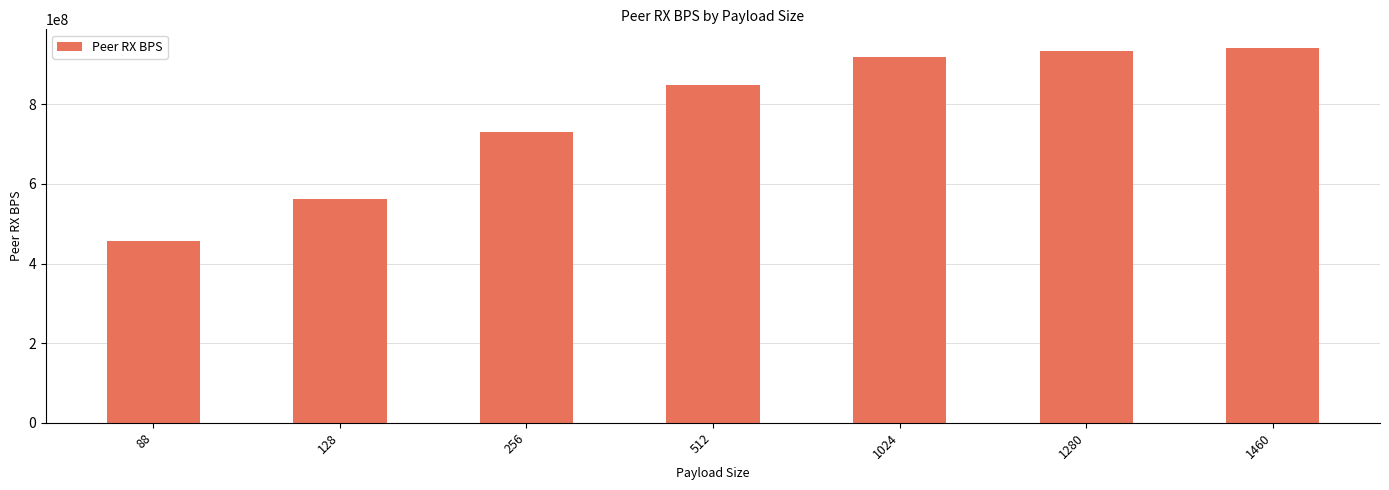

How many categories are shown in the chart?

7